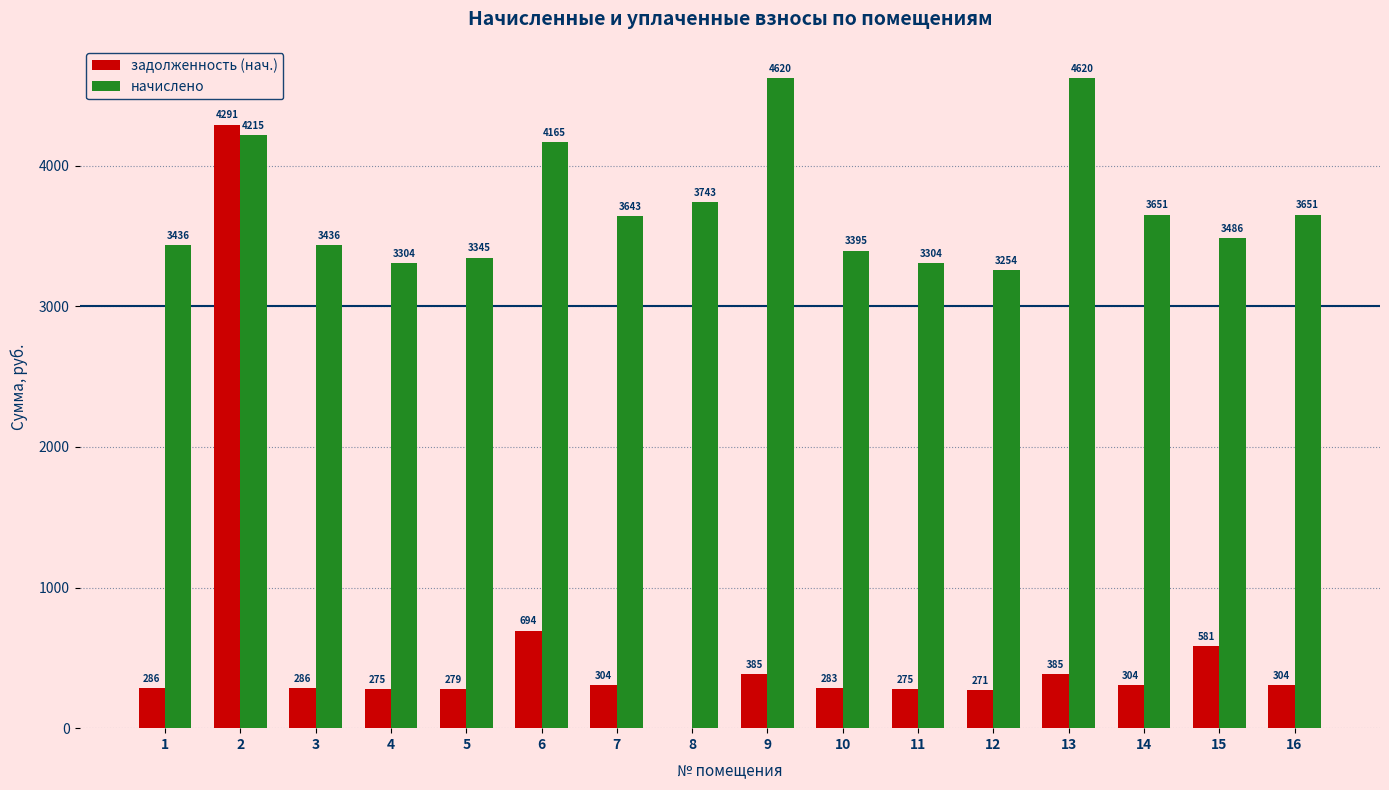

True or false: задолженность (нач.) has a value of 134.6 at 1.

False